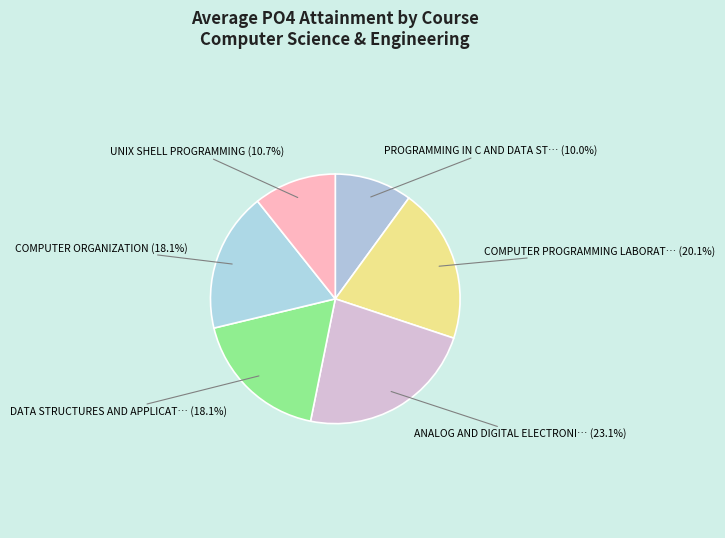

How many segments does this pie chart have?

6